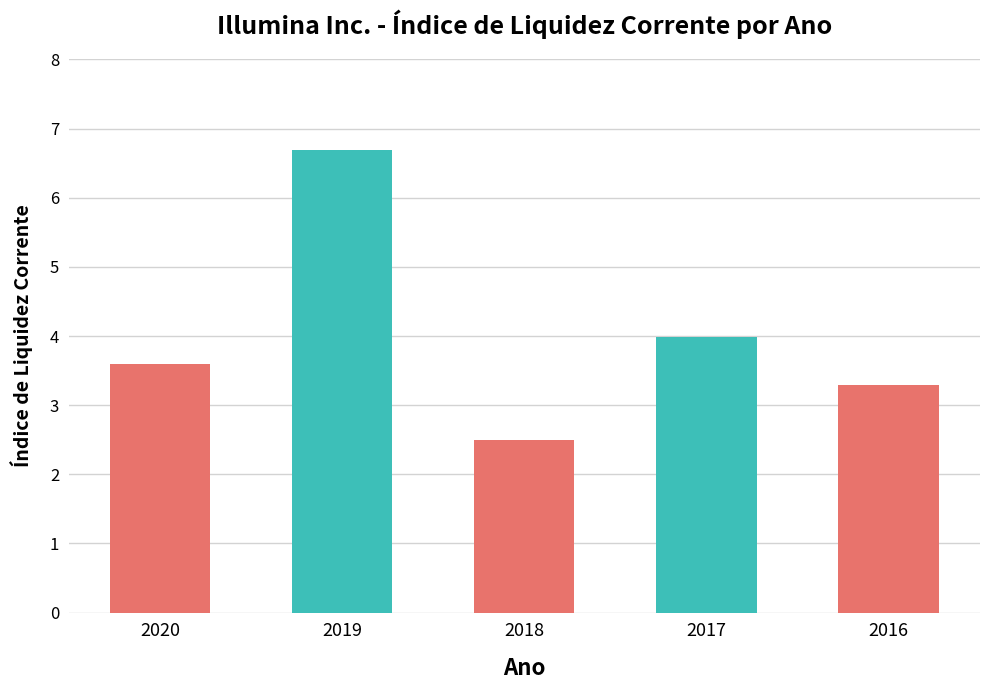

True or false: the data shows 3.6 at 2020.

True